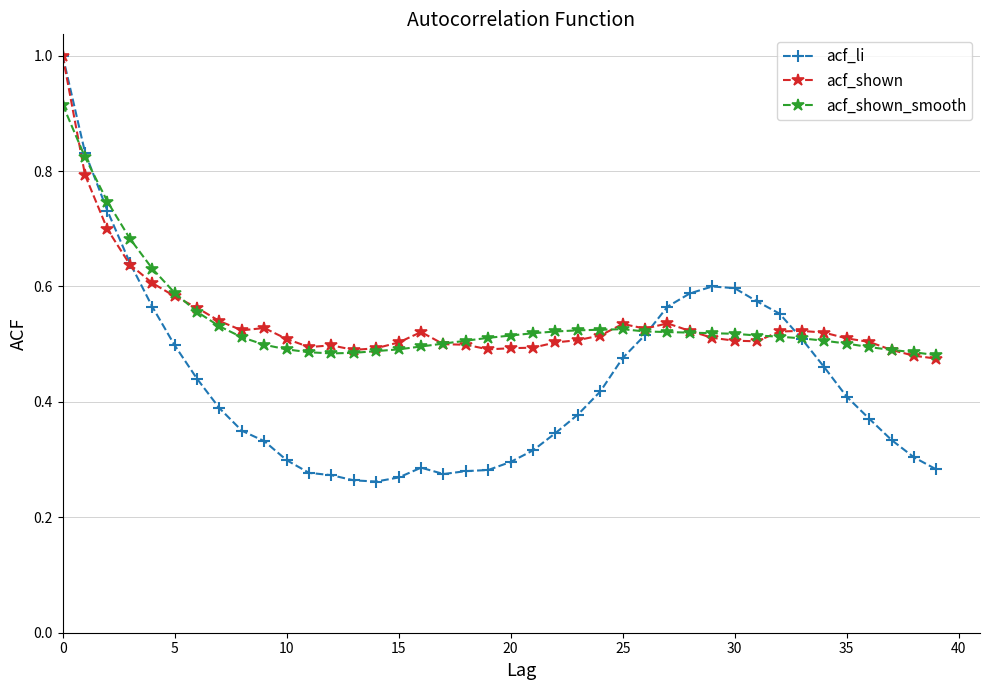

At how many categories does at least one series exceed 0?

40